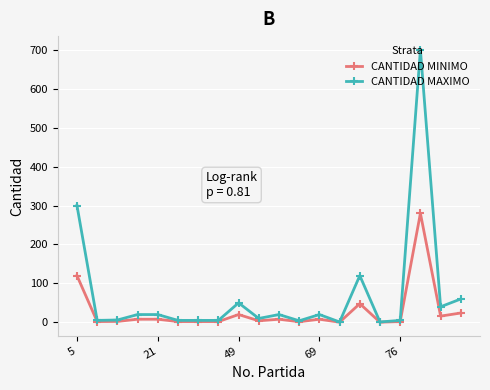

Rank the series by their average value, from lowest to highest.

CANTIDAD MINIMO, CANTIDAD MAXIMO